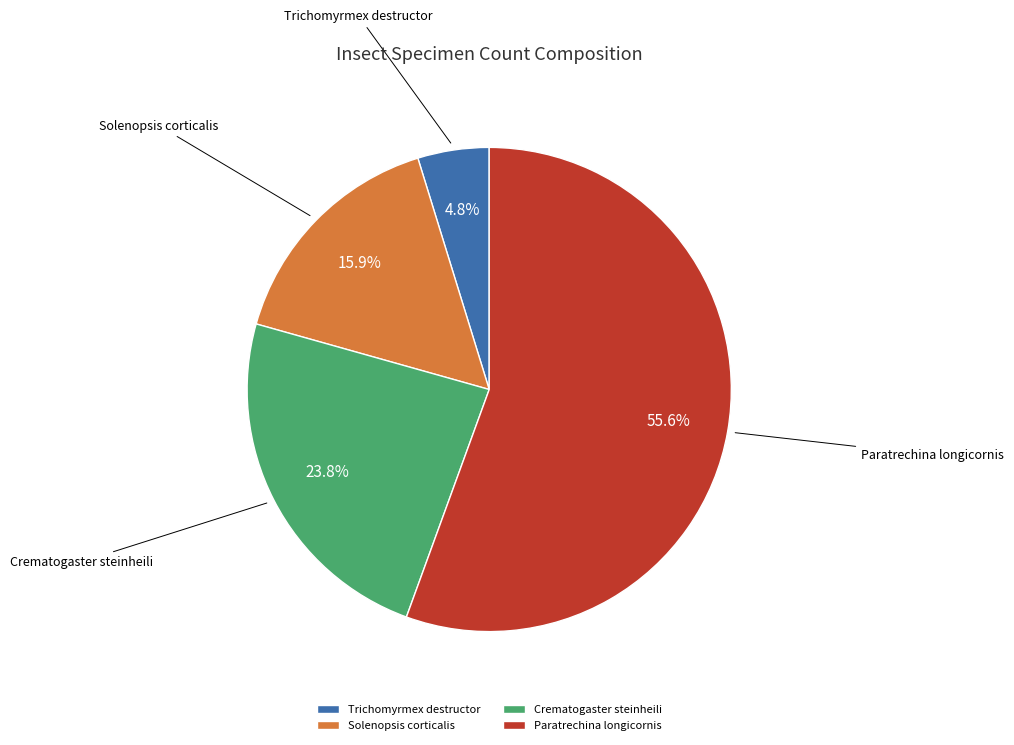

Do Crematogaster steinheili and Trichomyrmex destructor together represent more than half of the pie?

No